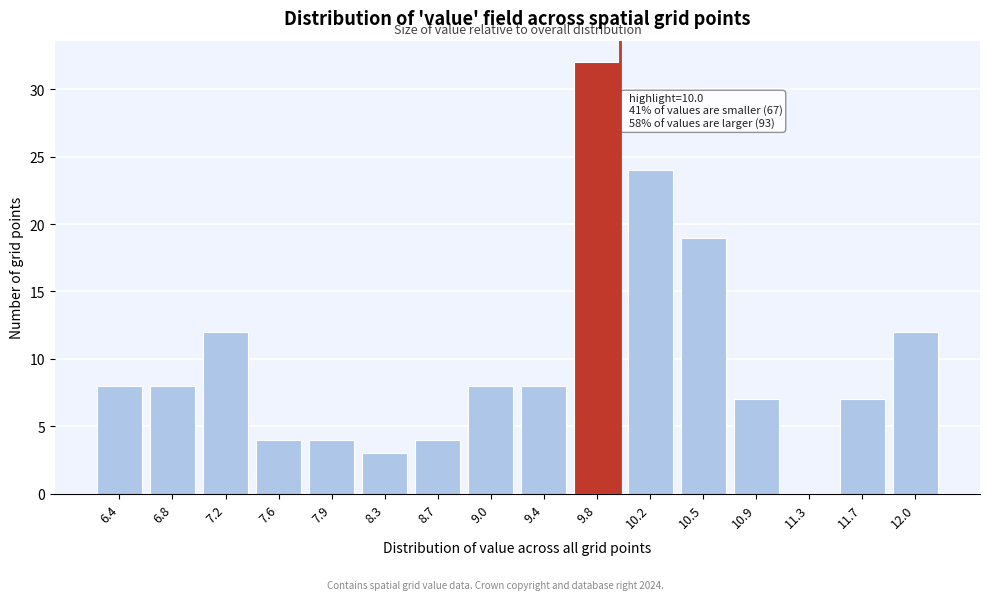

Reading left to right, extract all data points from this chart.

6.4=8	6.8=8	7.2=12	7.6=4	7.9=4	8.3=3	8.7=4	9.0=8	9.4=8	9.8=32	10.2=24	10.5=19	10.9=7	11.3=0	11.7=7	12.0=12